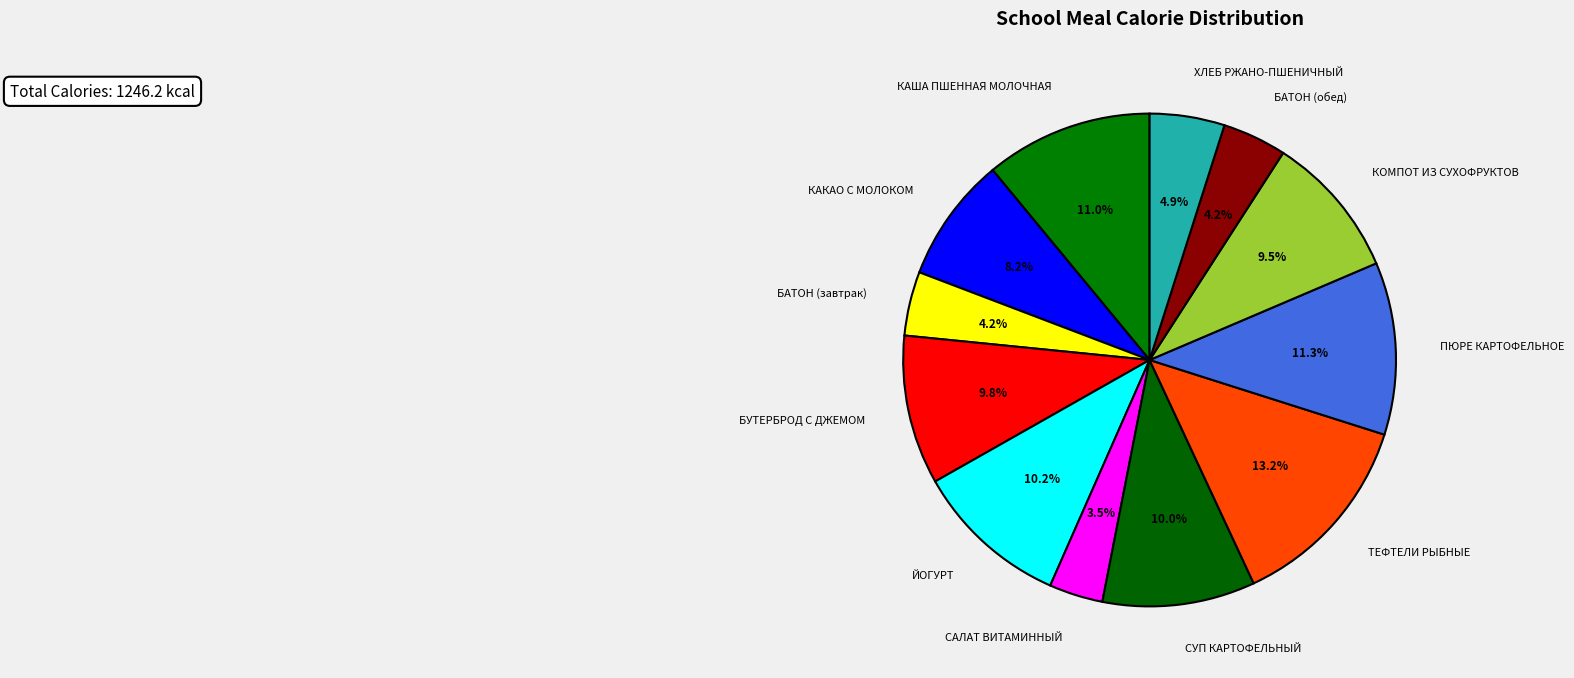

What percentage do ХЛЕБ РЖАНО-ПШЕНИЧНЫЙ and БУТЕРБРОД С ДЖЕМОМ together represent?

14.7%